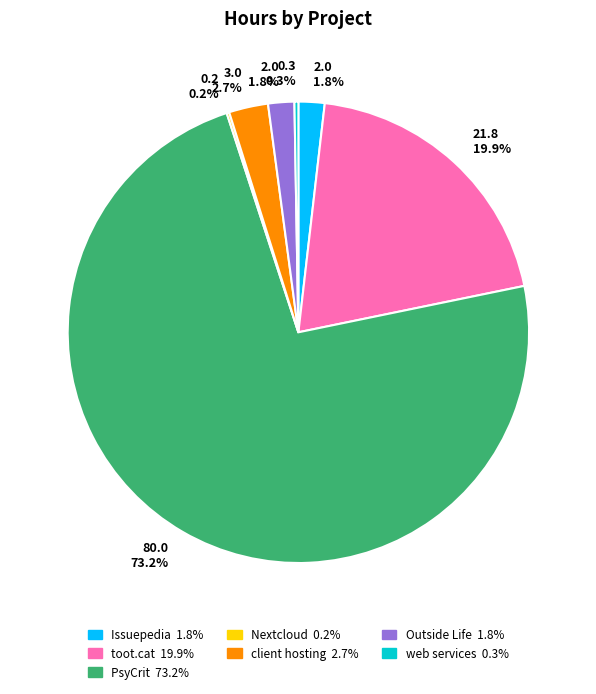

Which slice is the largest?

PsyCrit